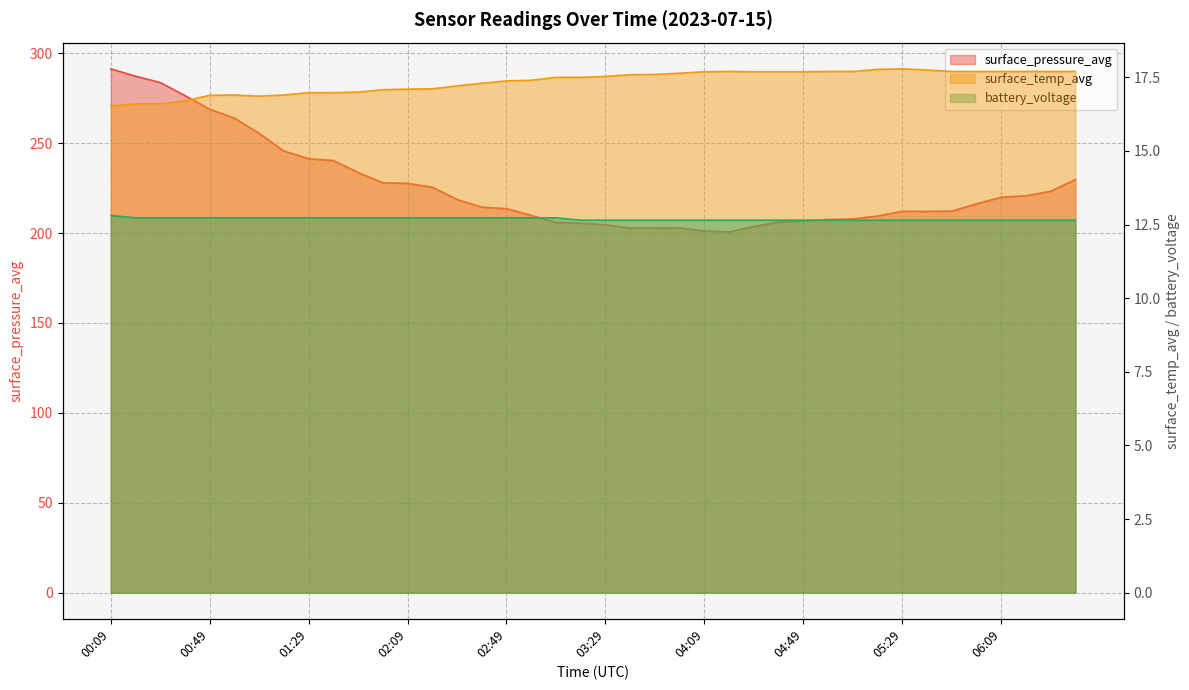

What is the smallest value displayed?

12.7